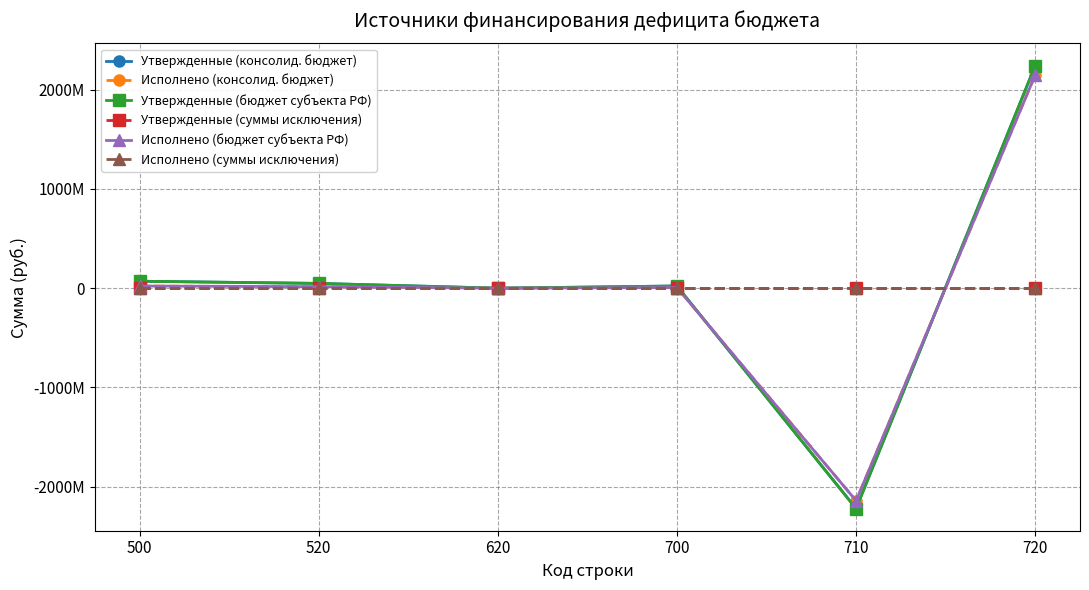

What is the greatest value displayed?

2242174569.3